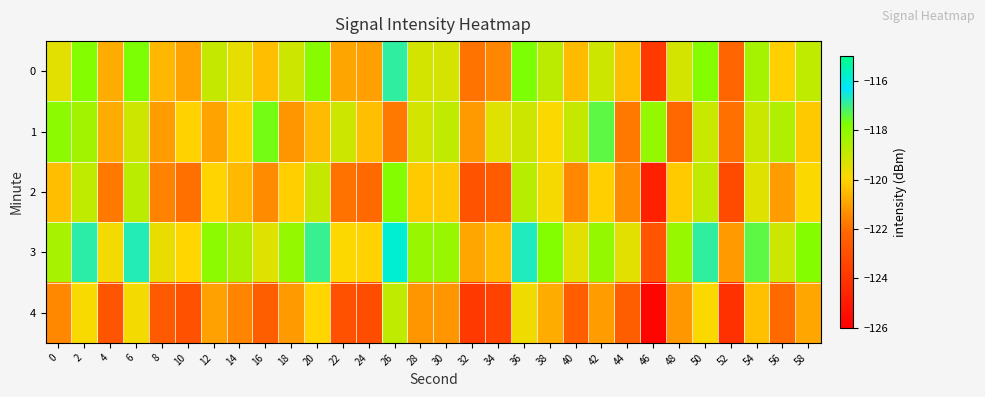

What is the total value across all series at 16?

-601.3